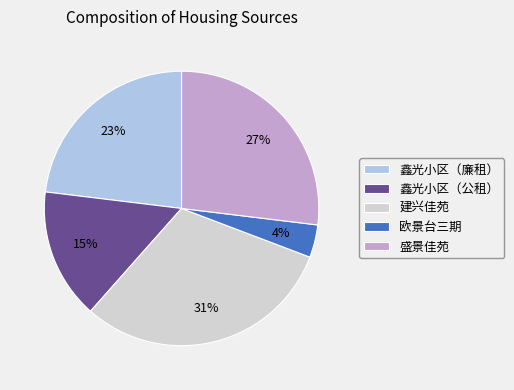

How many slices are in this pie chart?

5